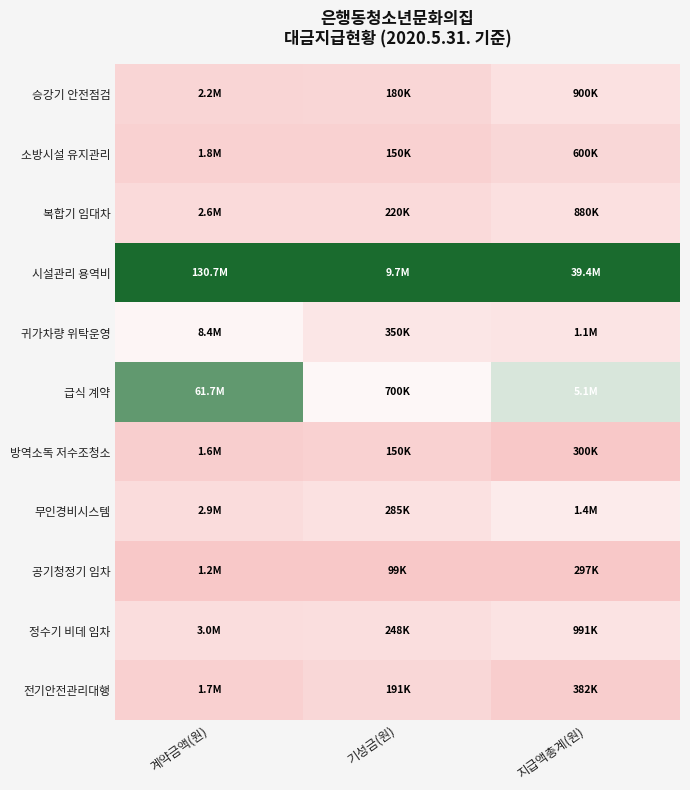

At which category is the sum across all series the highest?

계약금액(원)